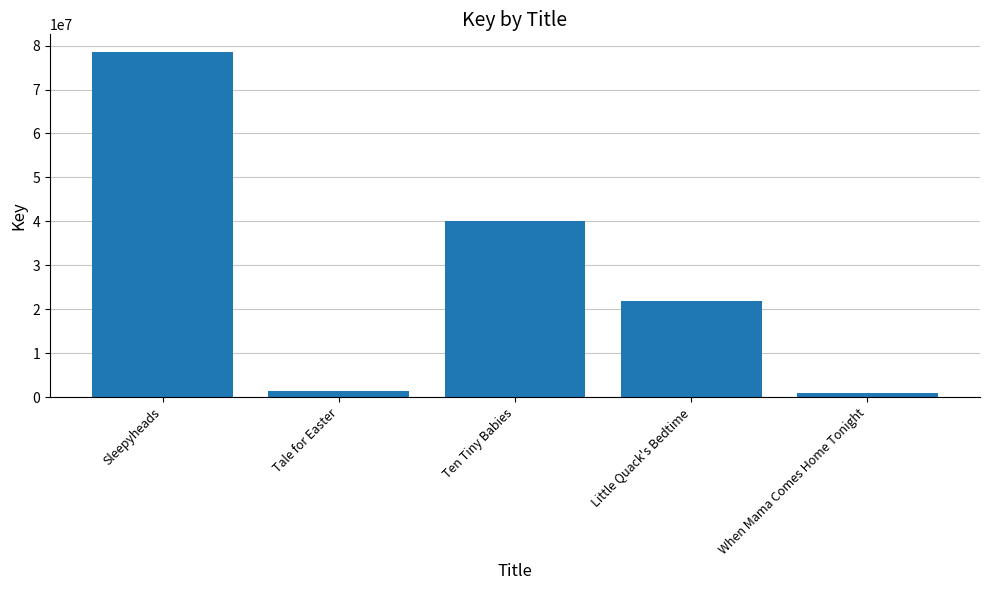

Is it true that the value at Little Quack's Bedtime is 35730031?

False